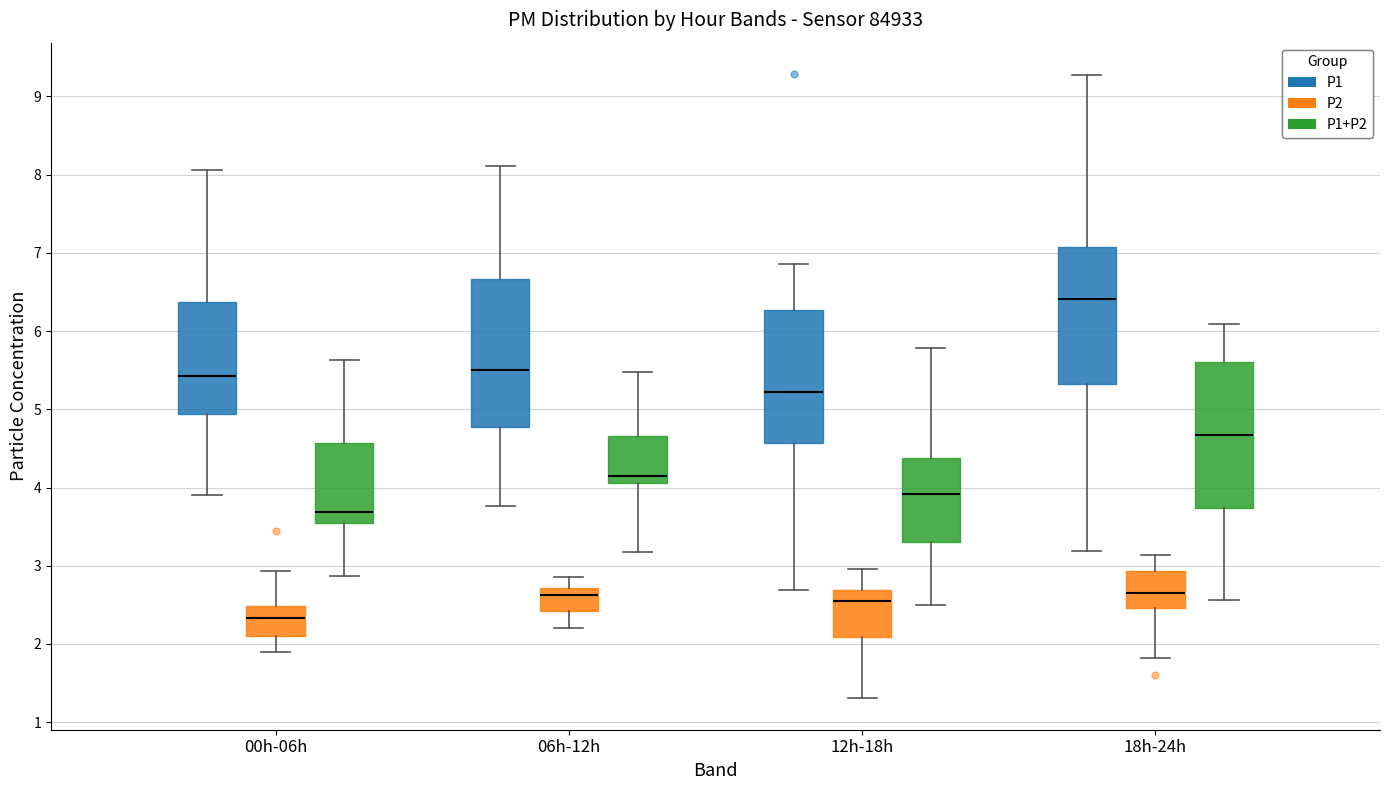

Reading left to right, read every box against the y-axis: the position of its median line, the range the box covers, and the ends of its whiskers. The values are not printed on the chart, so give them approximately, as read against the axis.

00h-06h (P1): median 5.4, box 4.9 to 6.4, whiskers 3.9 to 8.1
00h-06h (P2): median 2.3, box 2.1 to 2.5, whiskers 1.9 to 2.9
00h-06h (P1+P2): median 3.7, box 3.5 to 4.6, whiskers 2.9 to 5.6
06h-12h (P1): median 5.5, box 4.8 to 6.7, whiskers 3.8 to 8.1
06h-12h (P2): median 2.6, box 2.4 to 2.7, whiskers 2.2 to 2.9
06h-12h (P1+P2): median 4.1 (just above the box's lower edge), box 4.1 to 4.7, whiskers 3.2 to 5.5
12h-18h (P1): median 5.2, box 4.6 to 6.3, whiskers 2.7 to 6.9
12h-18h (P2): median 2.5, box 2.1 to 2.7, whiskers 1.3 to 3.0
12h-18h (P1+P2): median 3.9, box 3.3 to 4.4, whiskers 2.5 to 5.8
18h-24h (P1): median 6.4, box 5.3 to 7.1, whiskers 3.2 to 9.3
18h-24h (P2): median 2.7, box 2.5 to 2.9, whiskers 1.8 to 3.1
18h-24h (P1+P2): median 4.7, box 3.7 to 5.6, whiskers 2.6 to 6.1